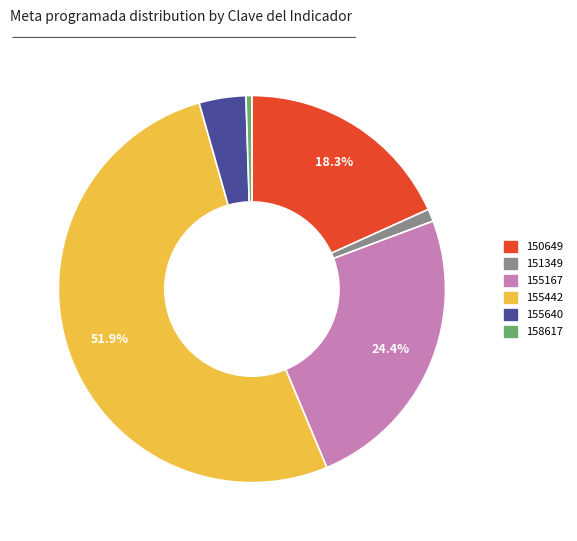

Which category has the biggest portion of the pie?

155442